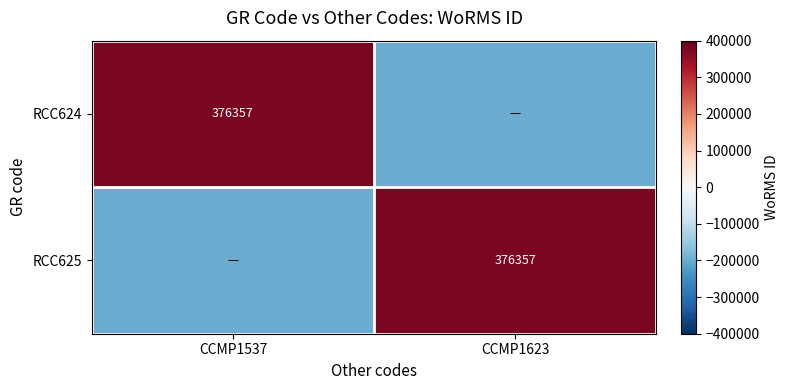

What is the greatest value displayed?

376357